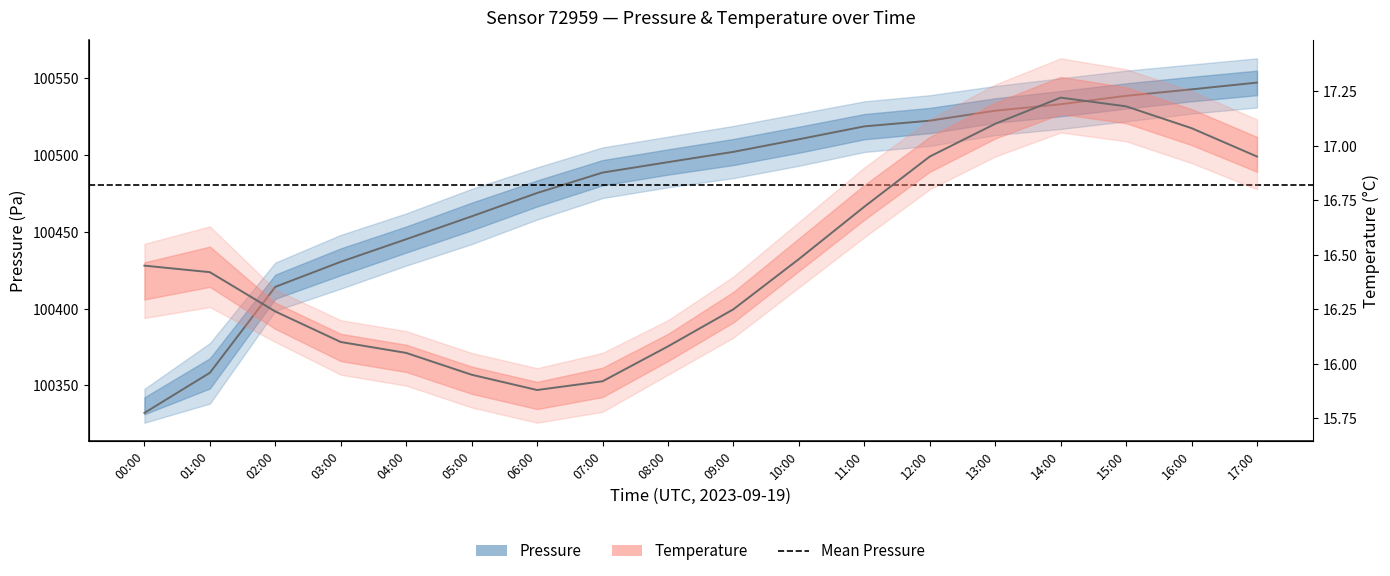

True or false: Temperature (center) has a value of 23.0 at 15:00.

False